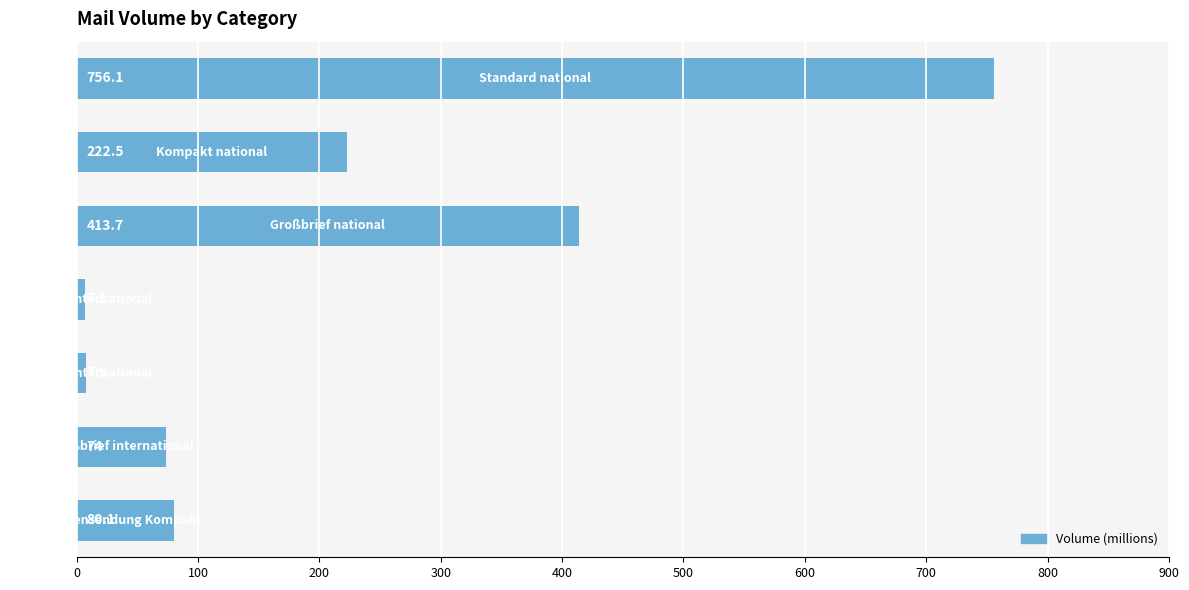

What is the smallest value displayed?

7.2